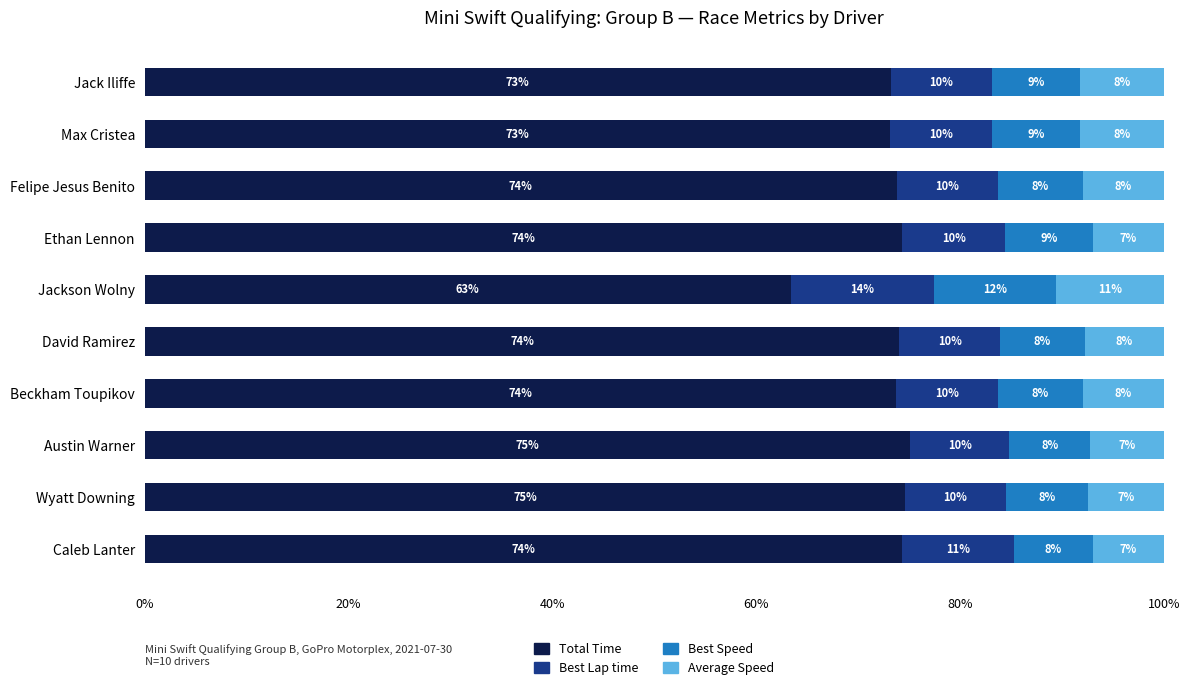

What is the highest value of the Total Time series?

75.1